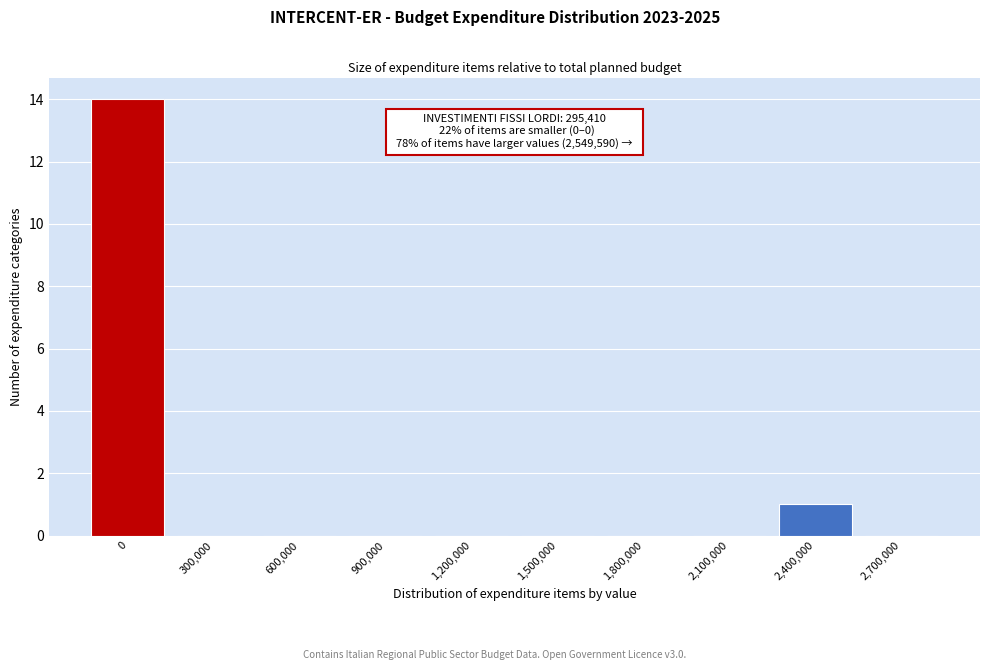

Reading left to right, list all the values displayed in this chart.

0=14	300,000=0	600,000=0	900,000=0	1,200,000=0	1,500,000=0	1,800,000=0	2,100,000=0	2,400,000=1	2,700,000=0